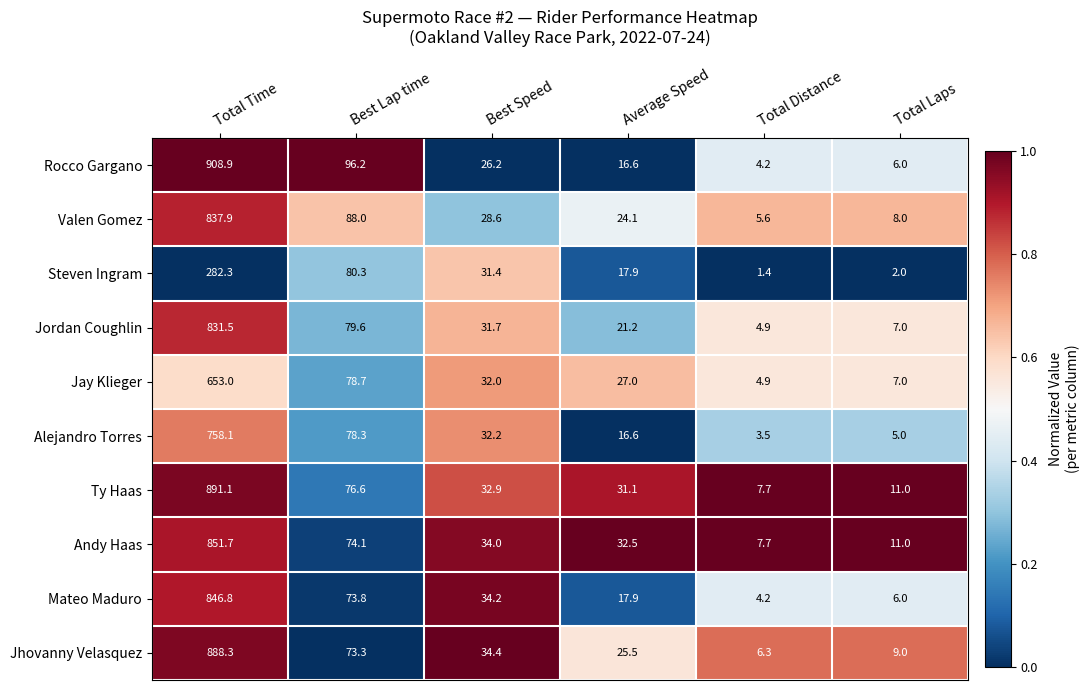

Which series changed the most between Total Time and Total Laps?

Rocco Gargano